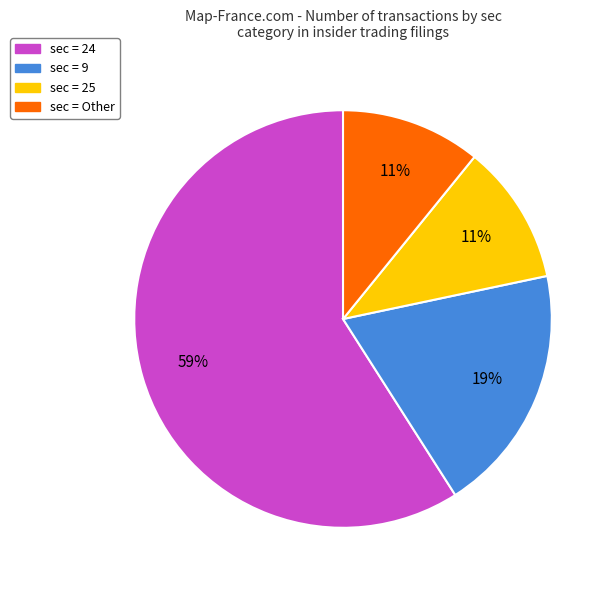

To the nearest percent, what percentage of the pie is sec = 9?

19%